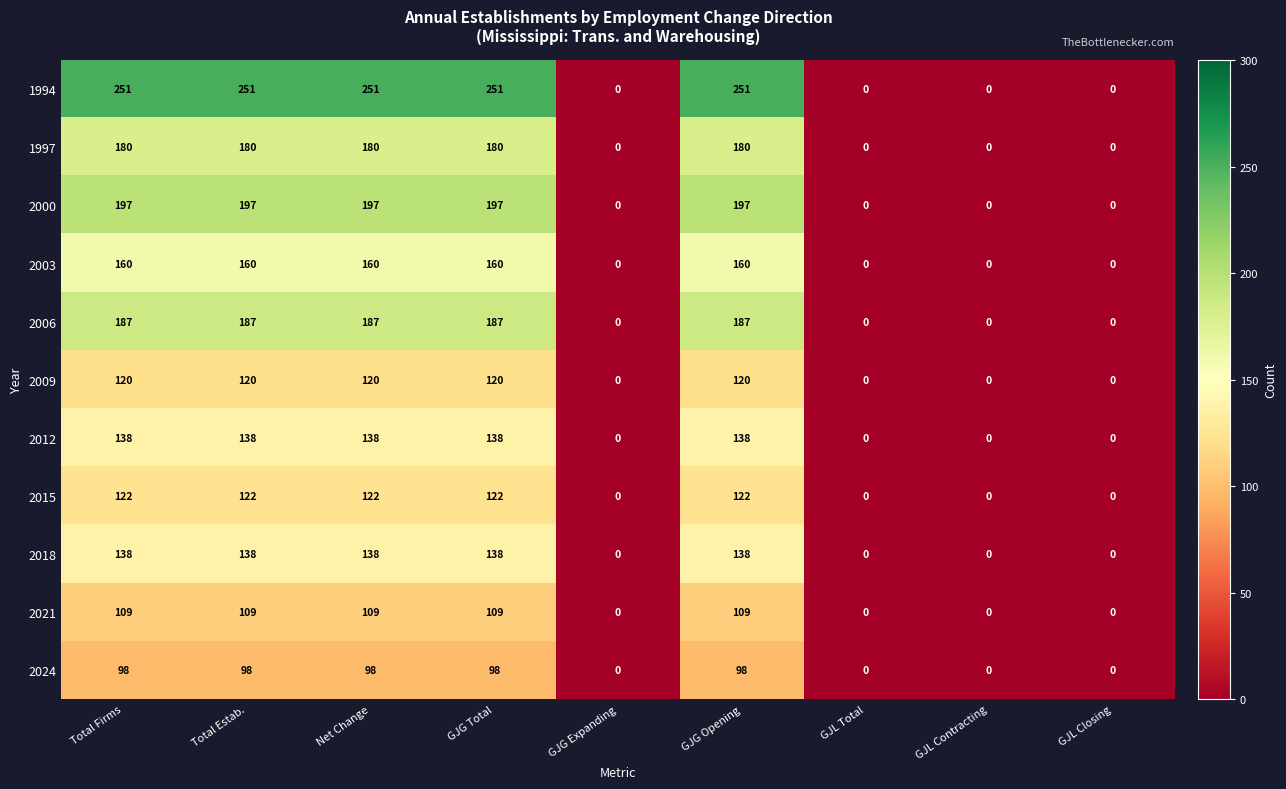

Is it true that 1994 equals 77 at GJL Total?

False